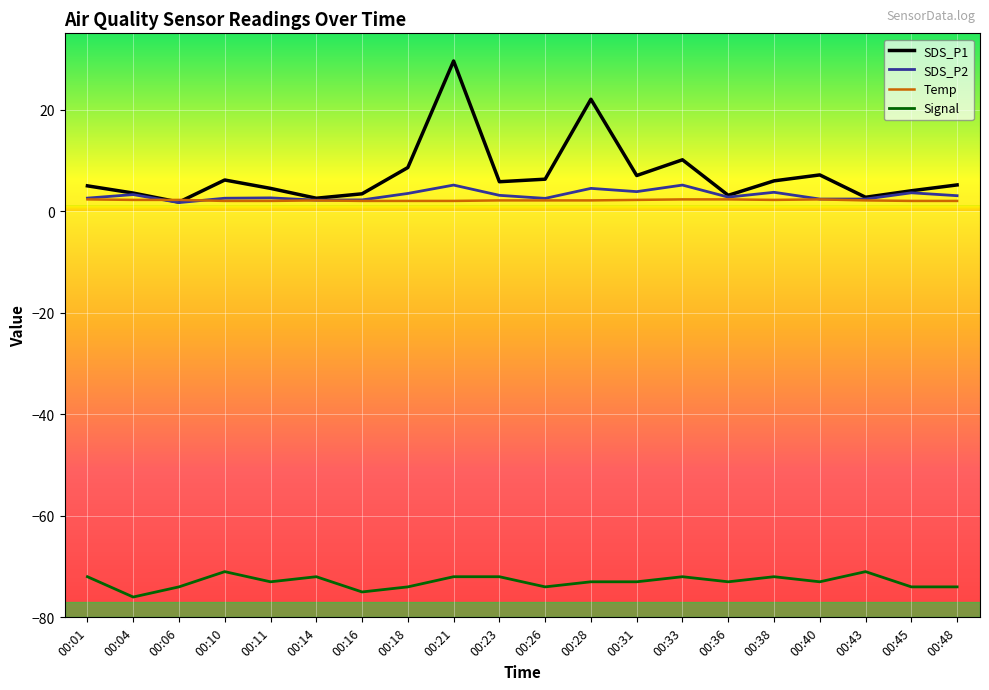

Read the Signal value at 00:31.

-73.0